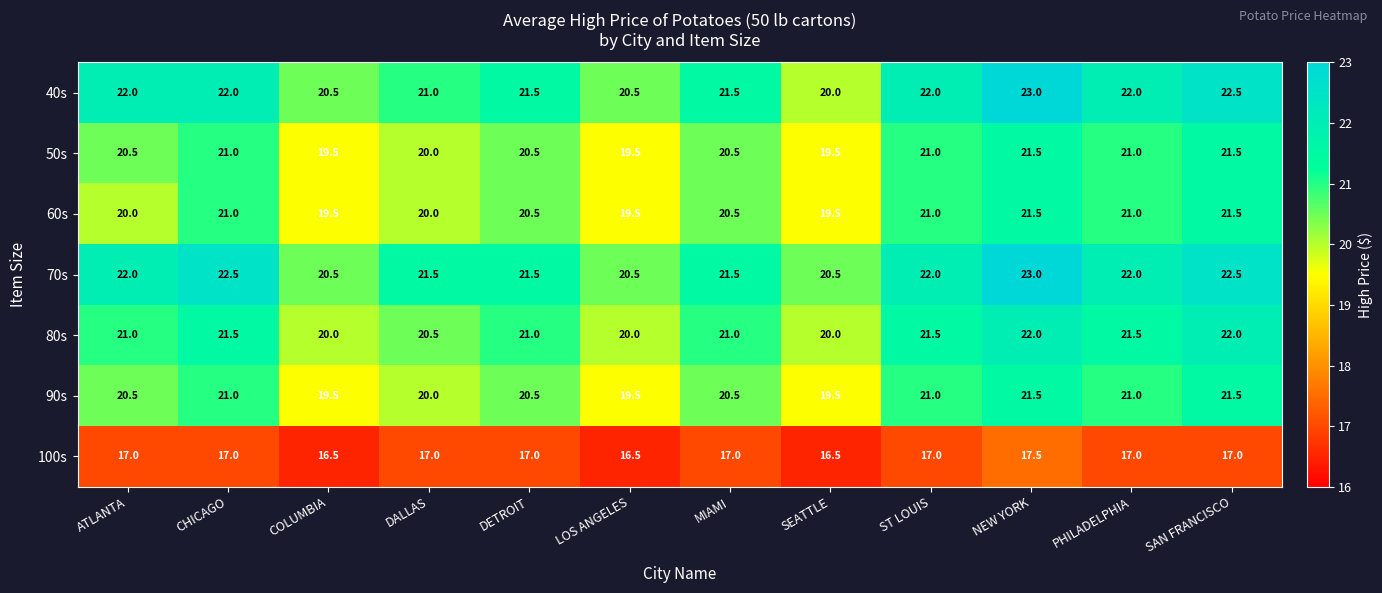

What is the spread (max minus min) of values at MIAMI?

4.5